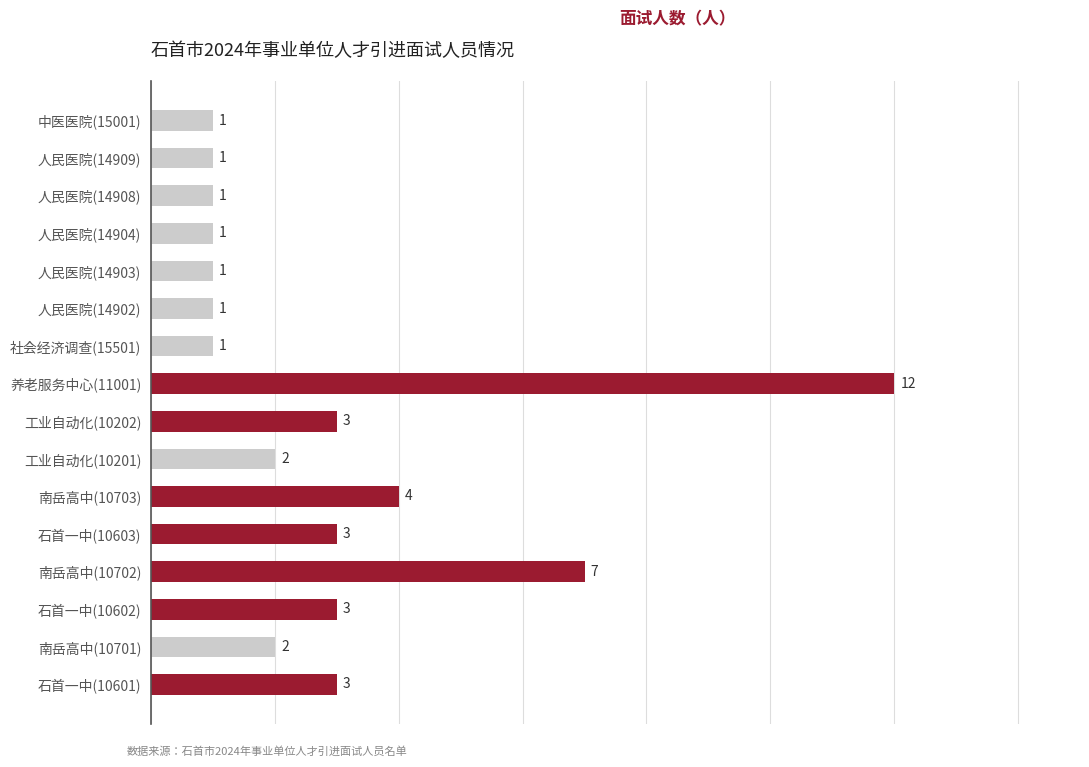

Which label corresponds to the largest value in the chart?

养老服务中心(11001)